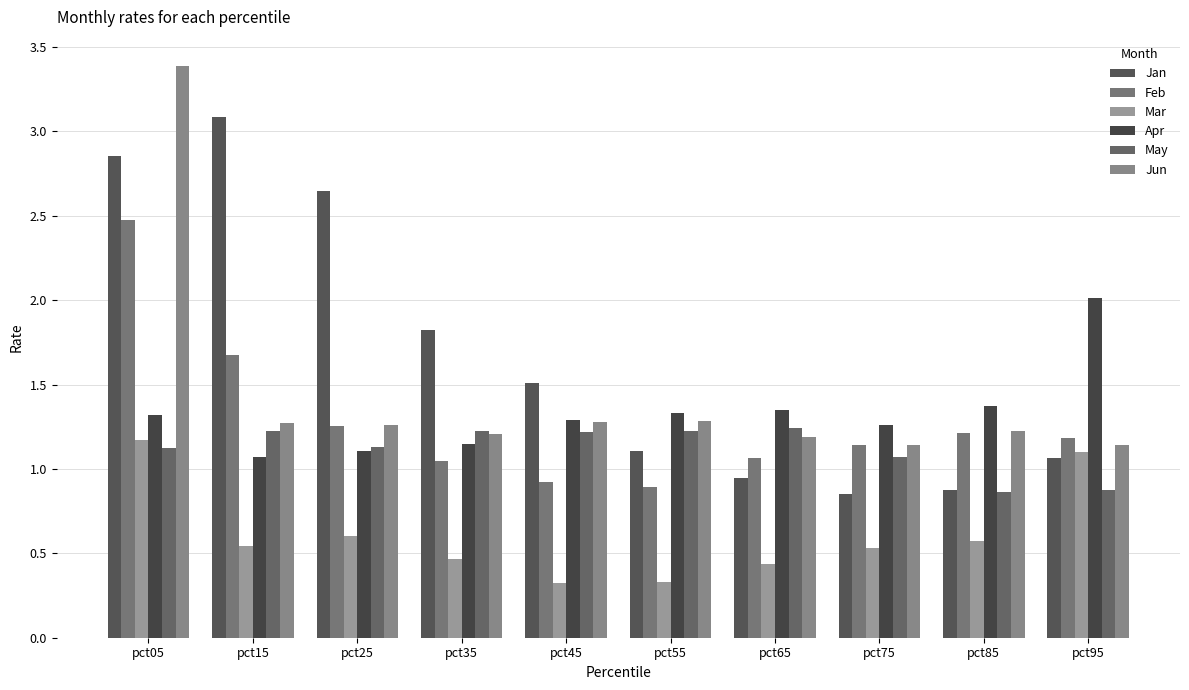

Reading left to right, transcribe all the data shown in this chart.

Jan: pct05=2.9	pct15=3.1	pct25=2.6	pct35=1.8	pct45=1.5	pct55=1.1	pct65=0.9	pct75=0.8	pct85=0.9	pct95=1.1
Feb: pct05=2.5	pct15=1.7	pct25=1.3	pct35=1.0	pct45=0.9	pct55=0.9	pct65=1.1	pct75=1.1	pct85=1.2	pct95=1.2
Mar: pct05=1.2	pct15=0.5	pct25=0.6	pct35=0.5	pct45=0.3	pct55=0.3	pct65=0.4	pct75=0.5	pct85=0.6	pct95=1.1
Apr: pct05=1.3	pct15=1.1	pct25=1.1	pct35=1.1	pct45=1.3	pct55=1.3	pct65=1.4	pct75=1.3	pct85=1.4	pct95=2.0
May: pct05=1.1	pct15=1.2	pct25=1.1	pct35=1.2	pct45=1.2	pct55=1.2	pct65=1.2	pct75=1.1	pct85=0.9	pct95=0.9
Jun: pct05=3.4	pct15=1.3	pct25=1.3	pct35=1.2	pct45=1.3	pct55=1.3	pct65=1.2	pct75=1.1	pct85=1.2	pct95=1.1